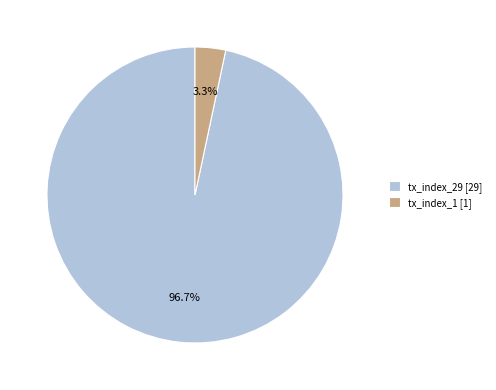

Which category has the smallest portion of the pie?

tx_index_1